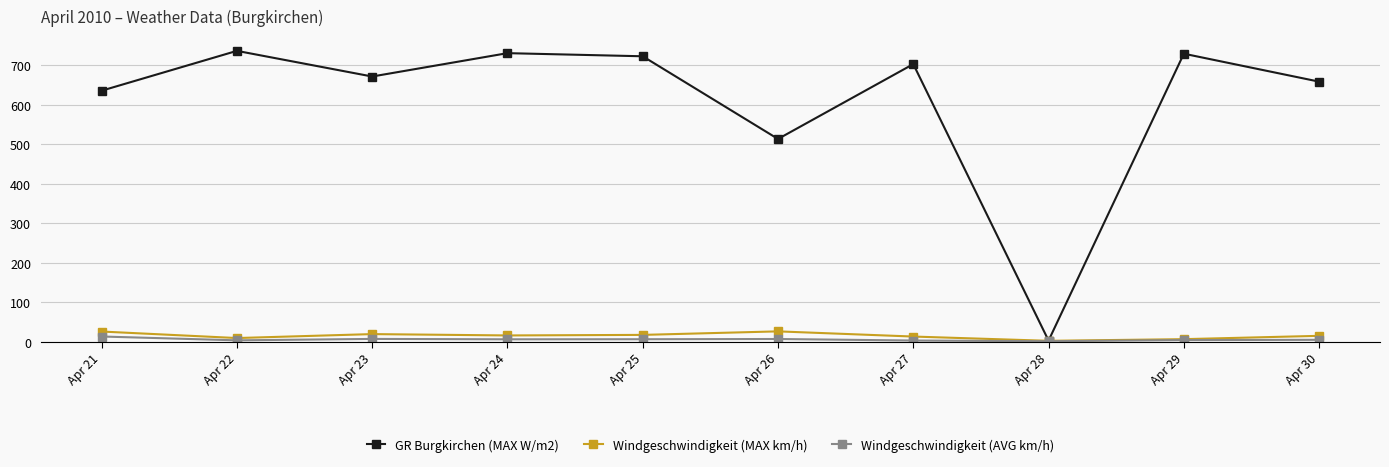

Which series has the largest range (max minus min)?

GR Burgkirchen (MAX W/m2)